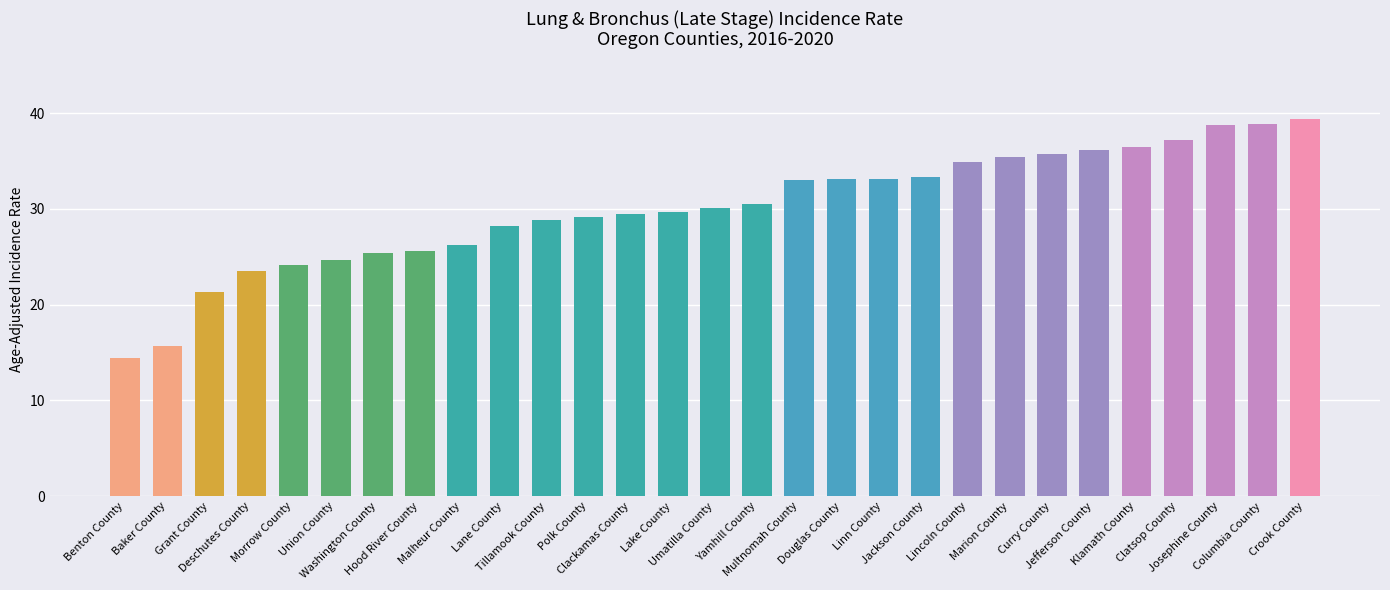

What is the difference between the maximum and minimum values?

25.0